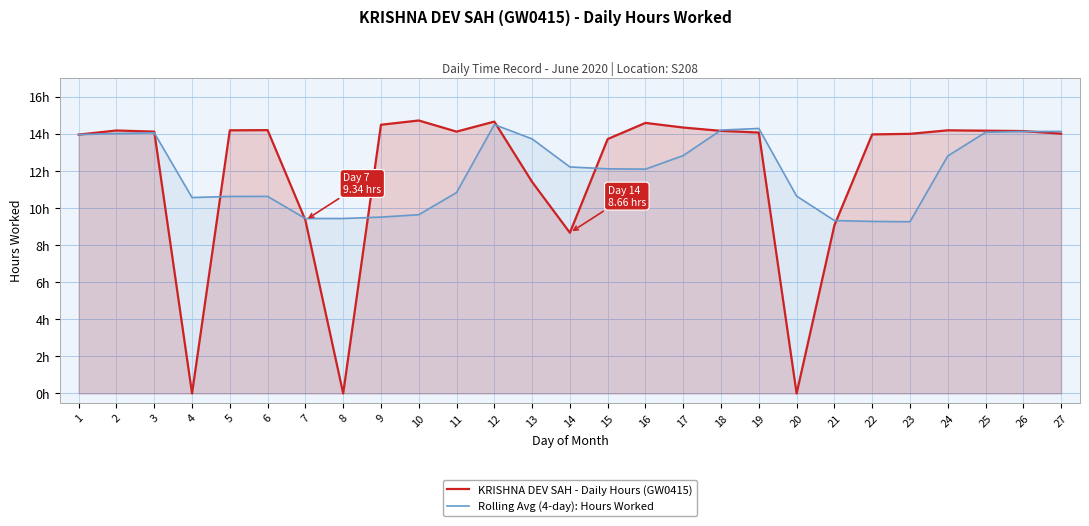

How many lines are shown in the chart?

2